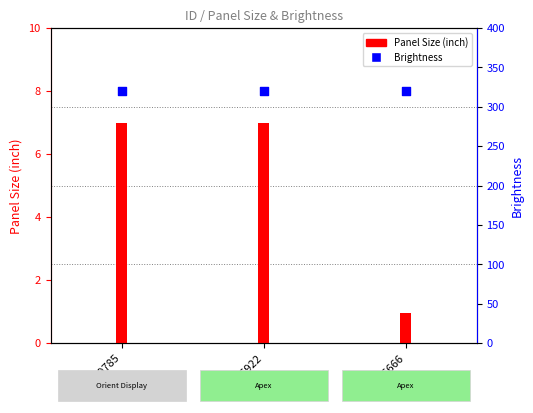

Which series contains the highest Y value?

Brightness